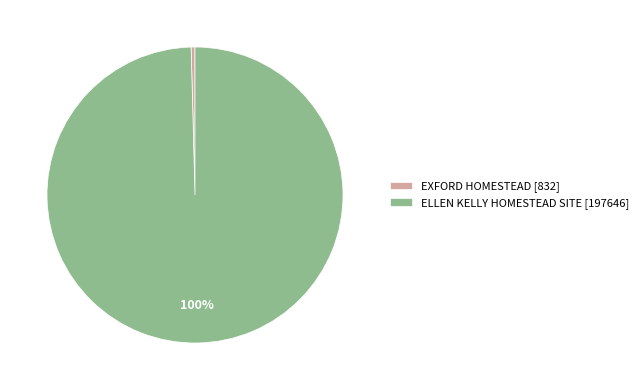

Which slice is the largest?

ELLEN KELLY HOMESTEAD SITE